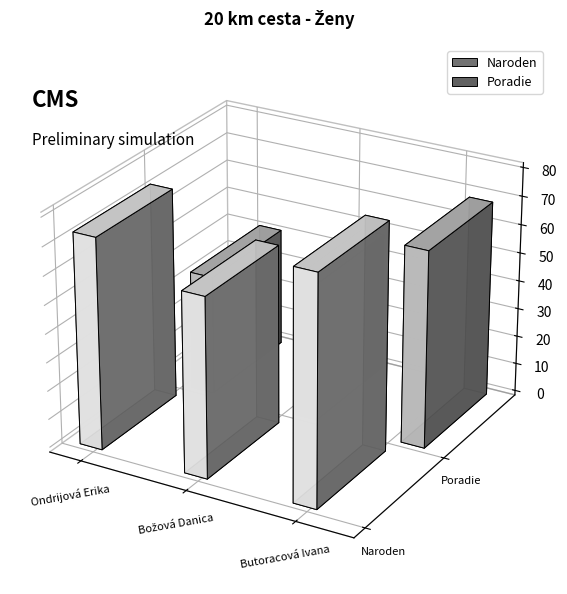

How many bars are there in total?

6